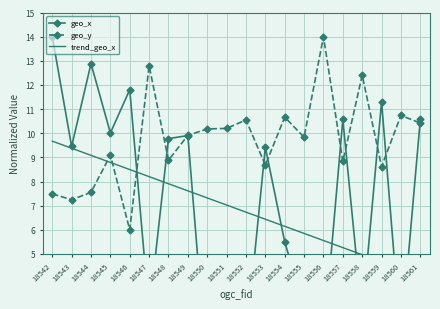

How many series are shown in this chart?

3